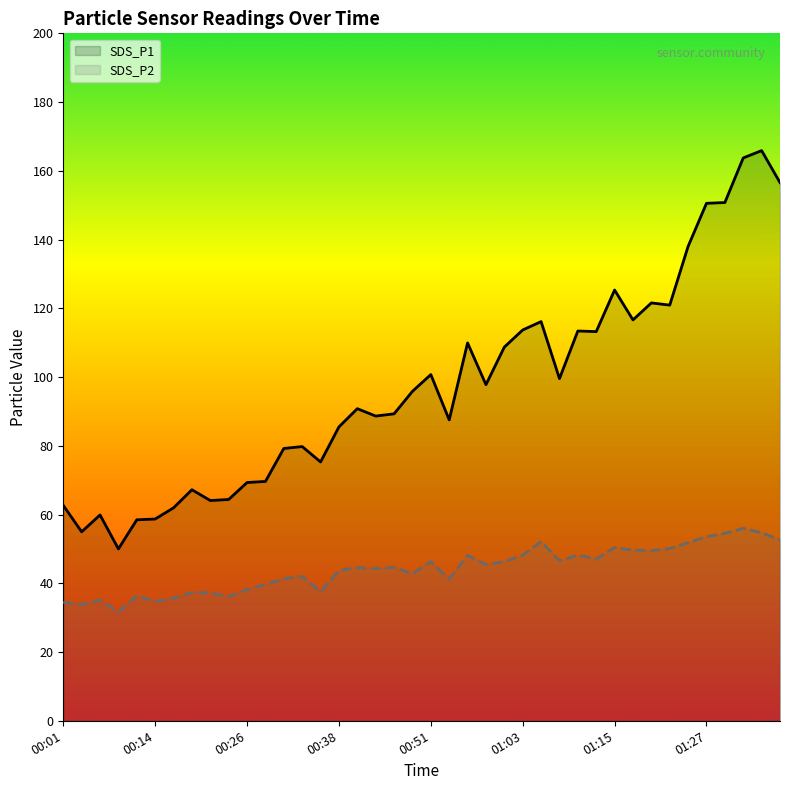

True or false: SDS_P1 and SDS_P2 intersect in this chart.

False